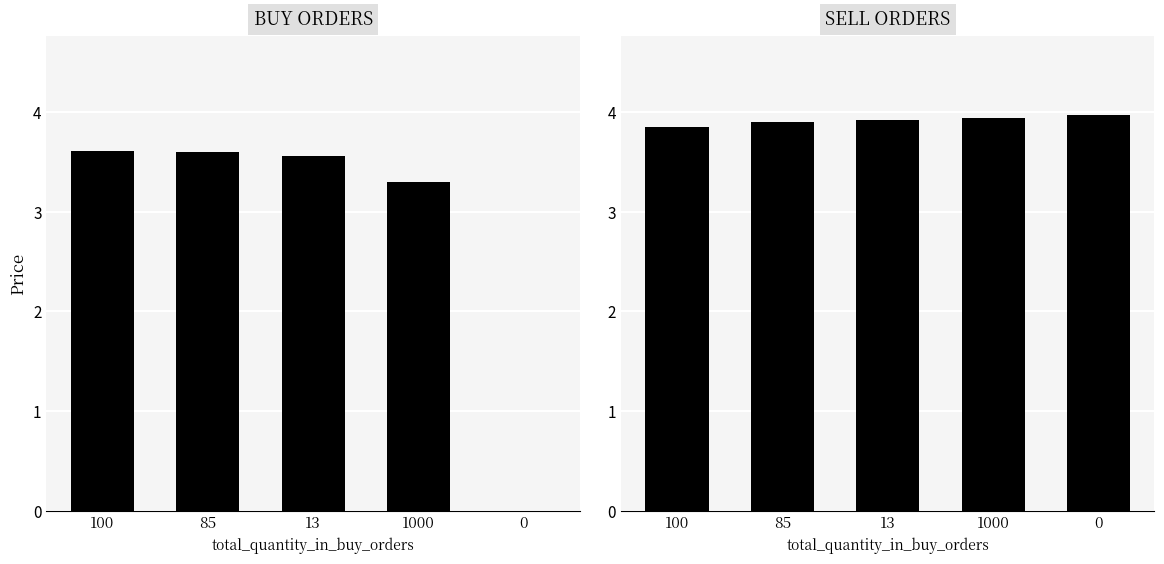

True or false: BUY ORDERS has a value of 6.4 at 85.

False